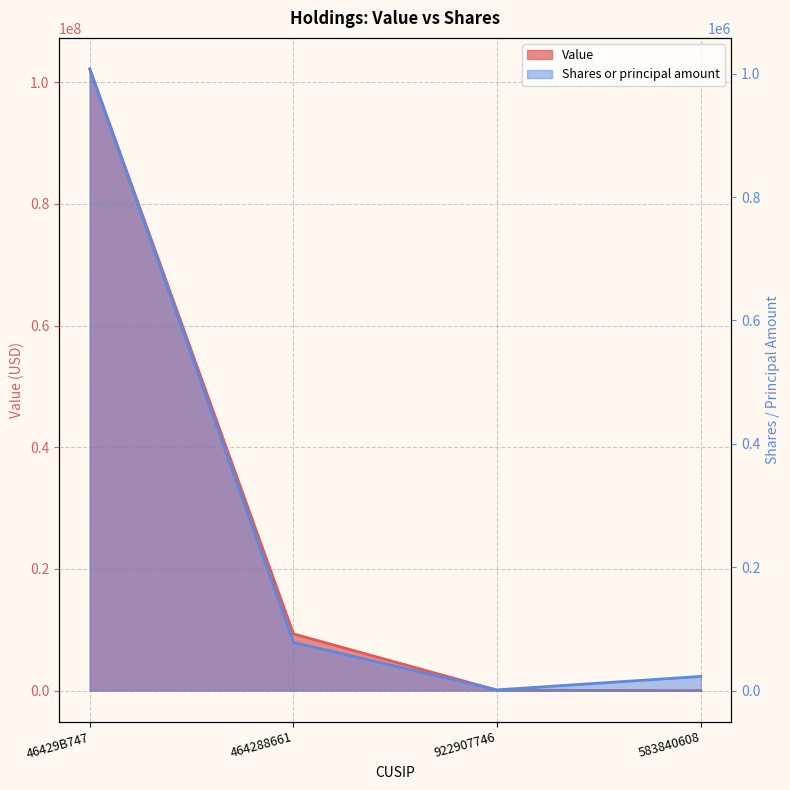

What is the label of the 3rd point from the left?

922907746